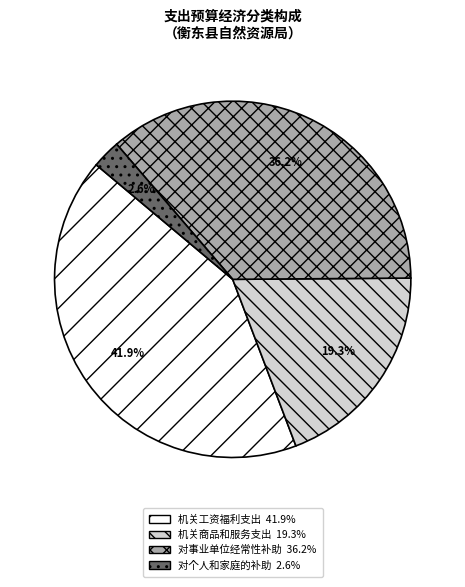

What percentage is the 对事业单位经常性补助 slice, to the nearest percent?

36%